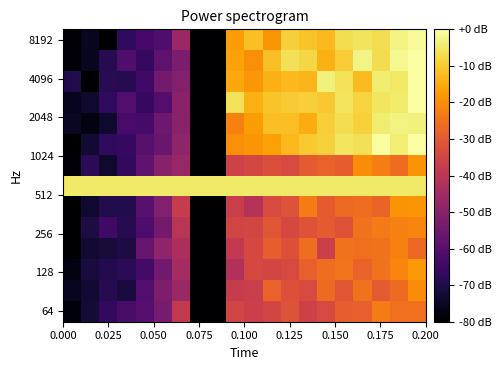

What is the maximum value shown in the chart?

8.2